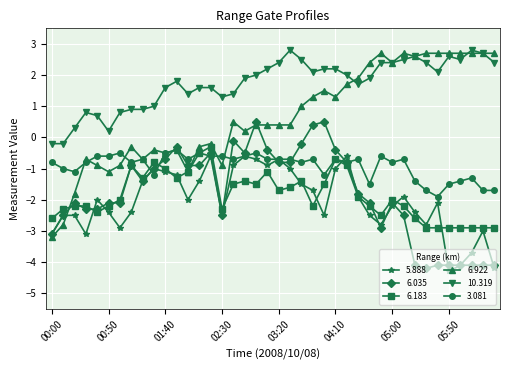

Which series has the largest total across all categories?

10.319